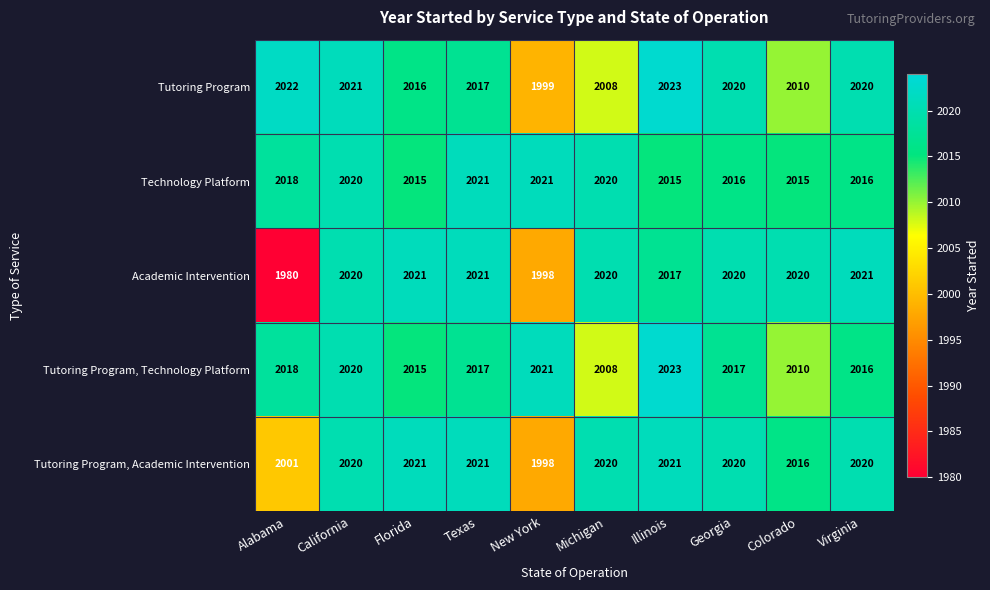

At which label is Tutoring Program, Technology Platform closest to 2015?

Florida